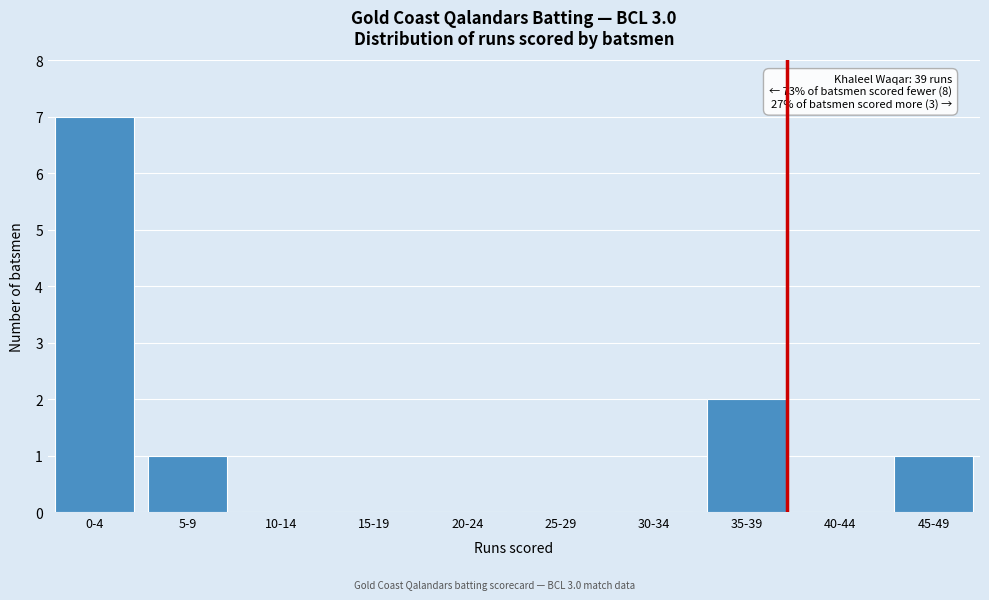

Reading left to right, transcribe all the data shown in this chart.

0-4=7	5-9=1	10-14=0	15-19=0	20-24=0	25-29=0	30-34=0	35-39=2	40-44=0	45-49=1